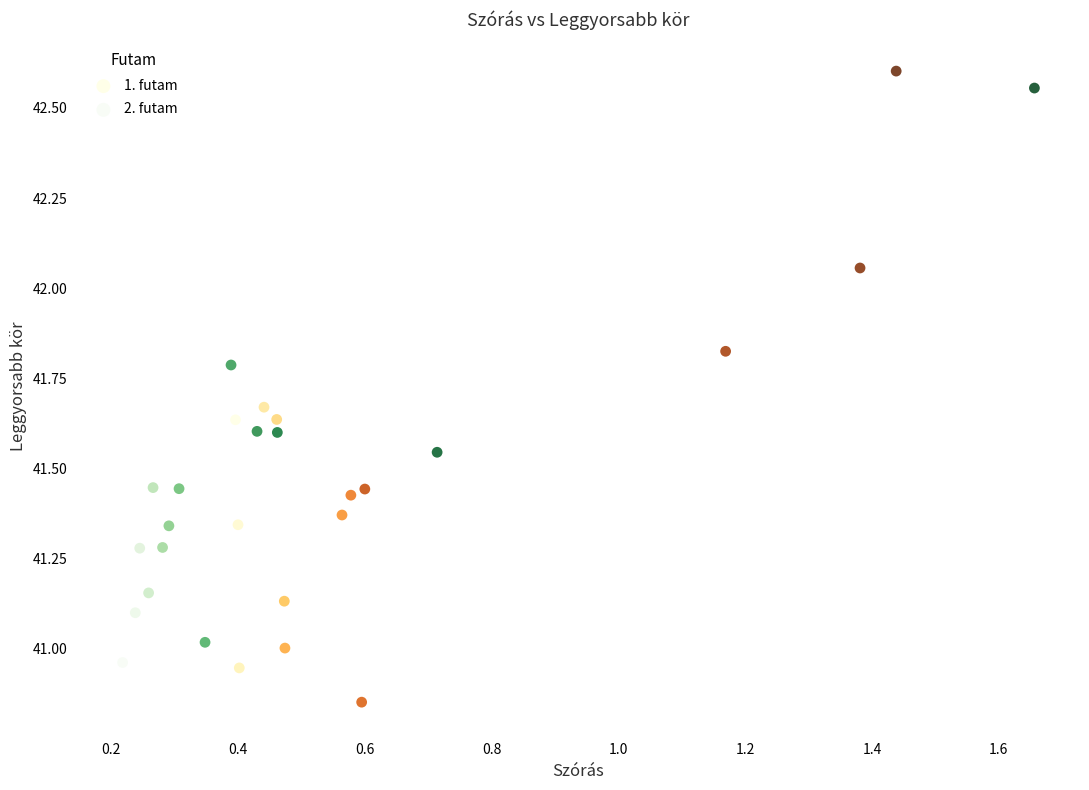

Which series reaches the minimum Y coordinate?

1. futam